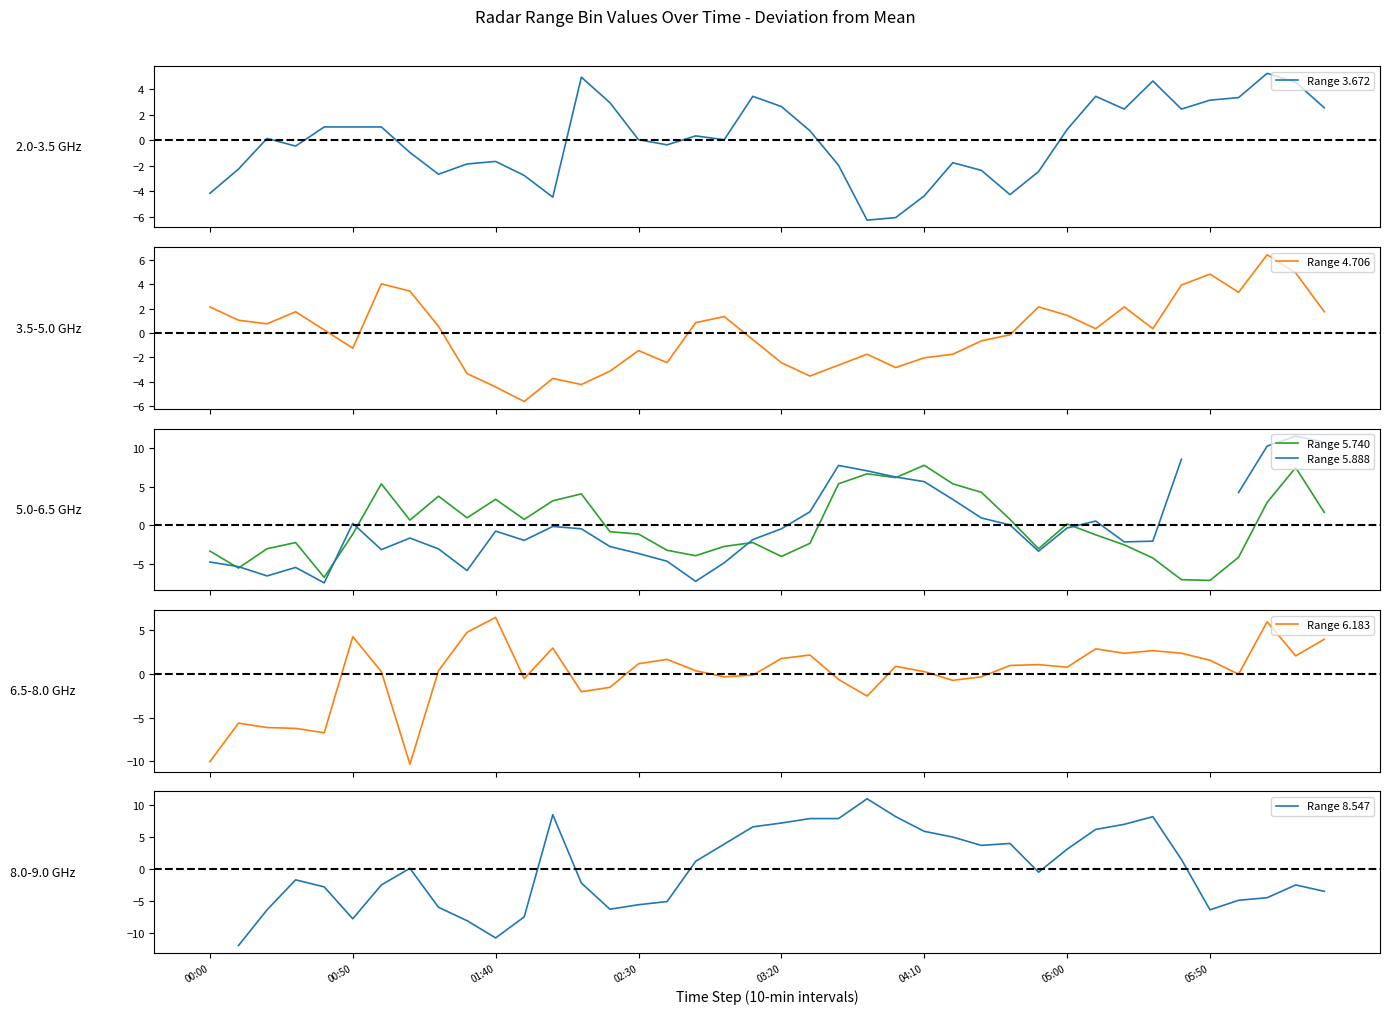

What is the minimum value shown in the chart?

-12.0